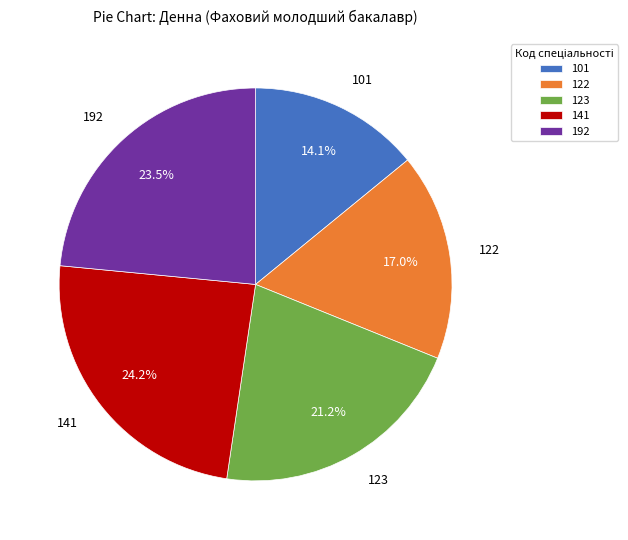

Is it true that 101 is 7% of the pie?

False